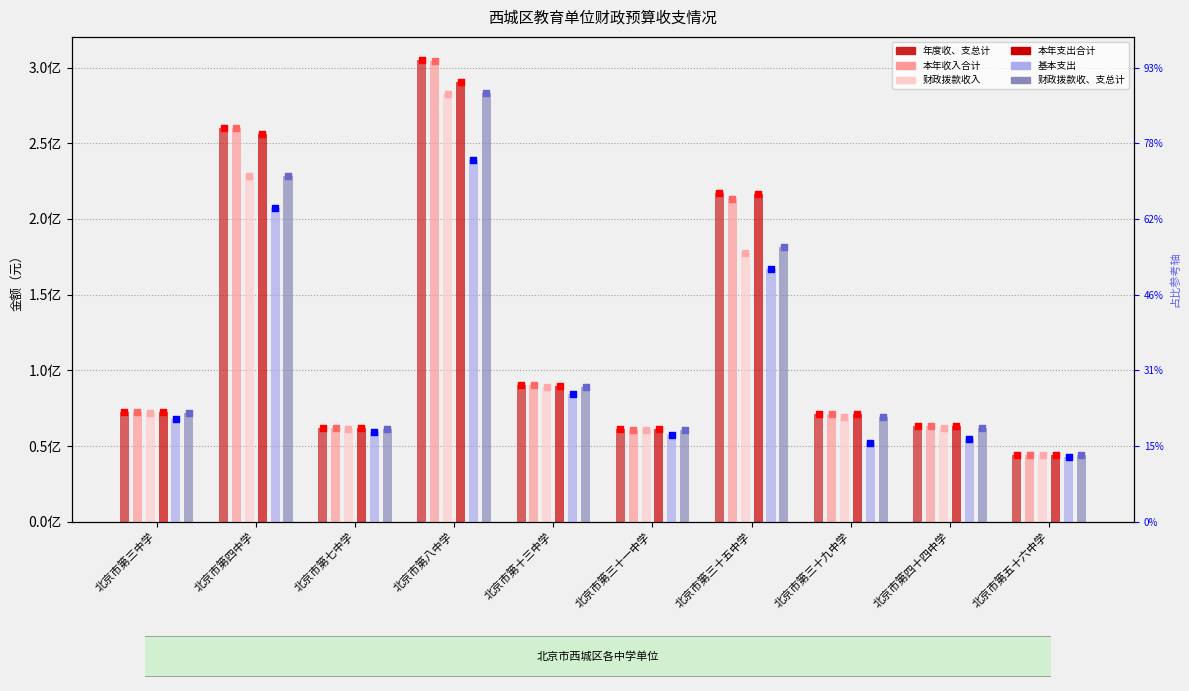

Is the value of 本年收入合计 at 北京市第三十一中学 greater than the value of 财政拨款收、支总计 at 北京市第八中学?

No